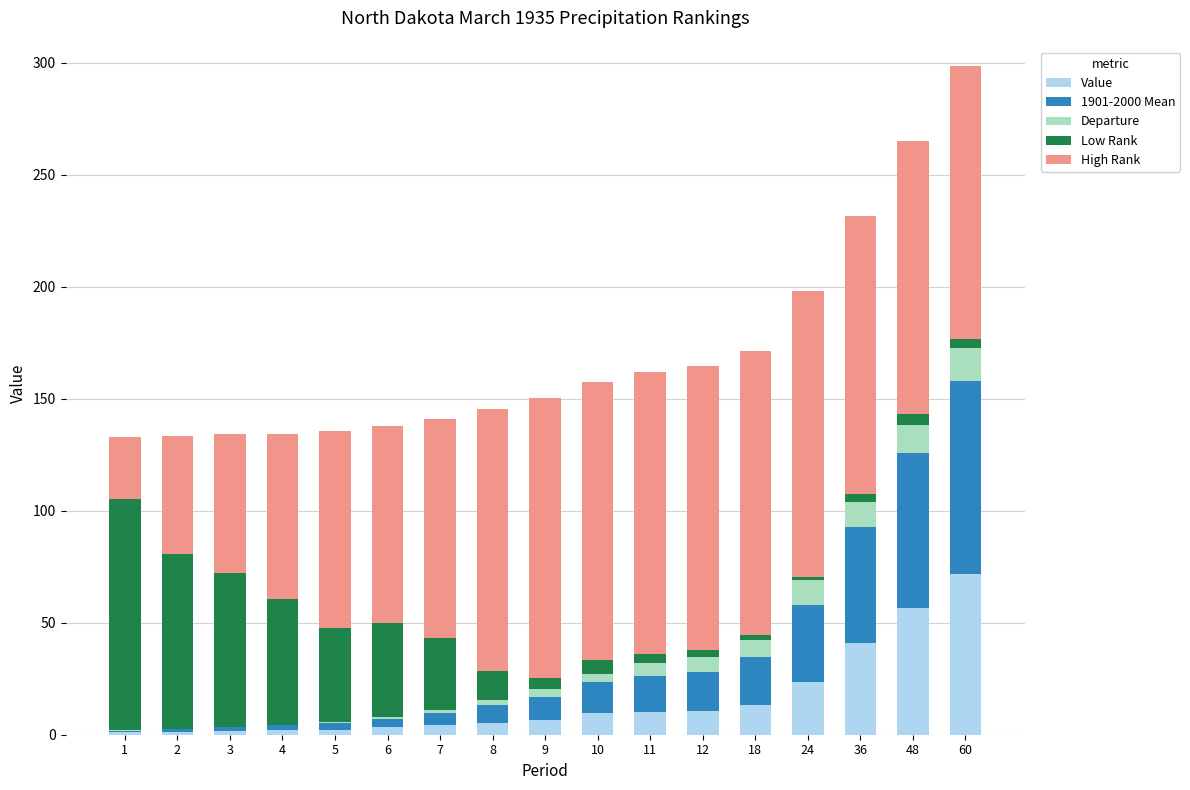

What is the highest value of the Value series?

71.8